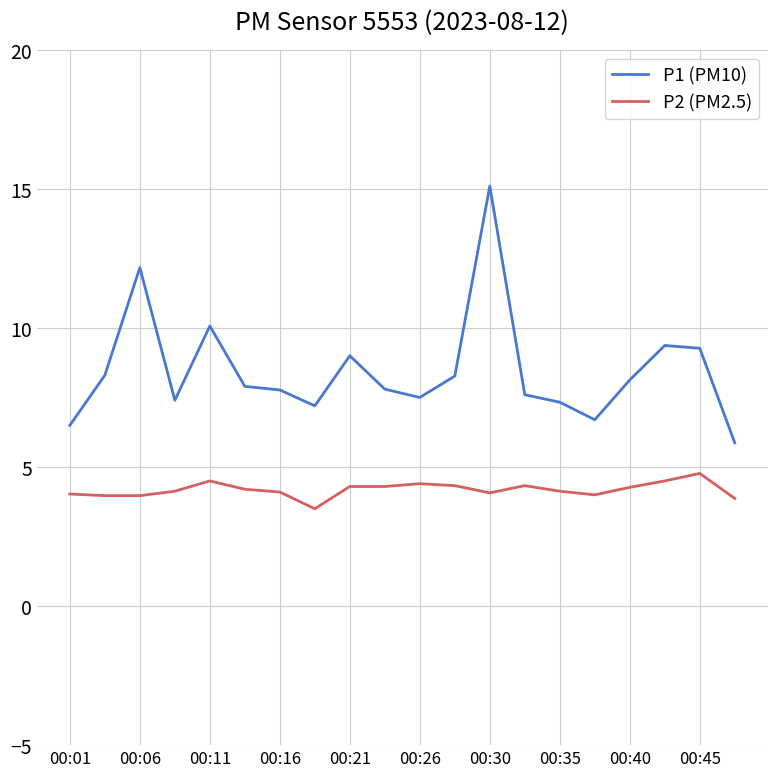

True or false: P1 (PM10) and P2 (PM2.5) intersect in this chart.

False